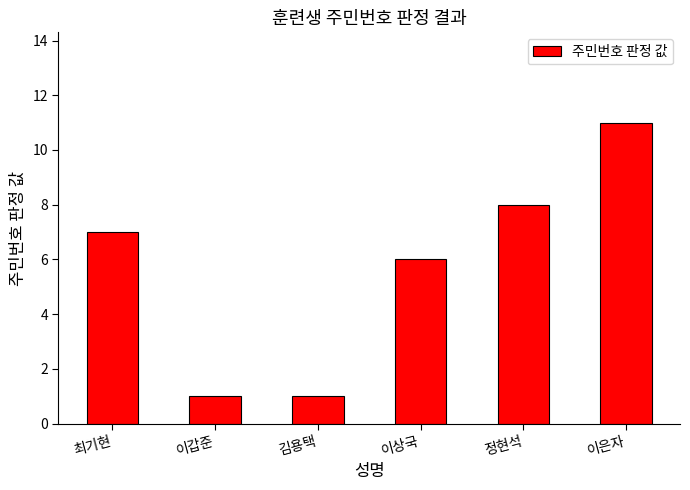

The value at 이상국 is 9. True or false?

False